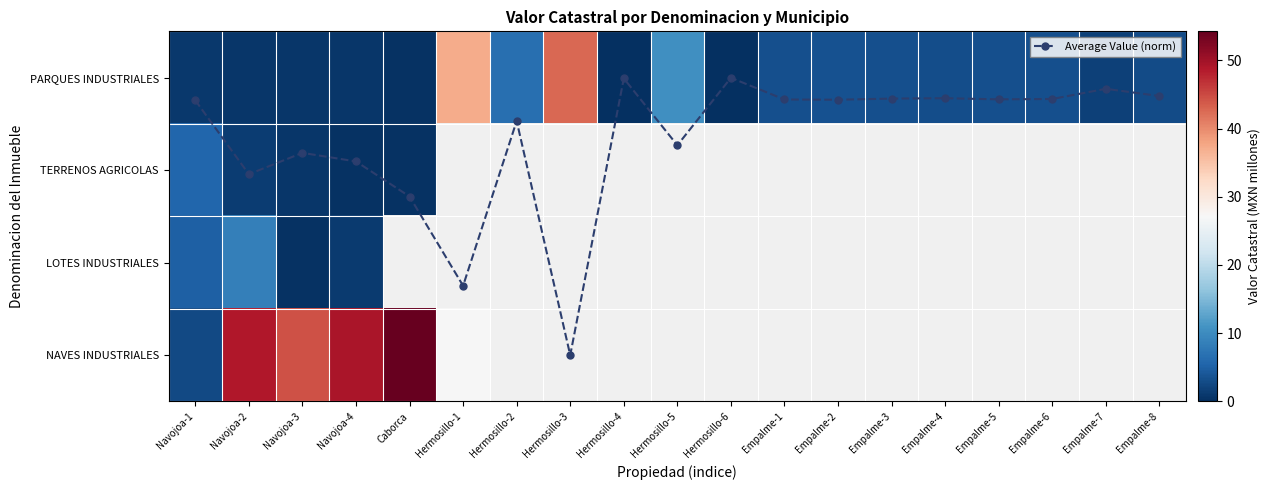

The value of Average Value (norm) at Empalme-1 is 0.1. True or false?

False